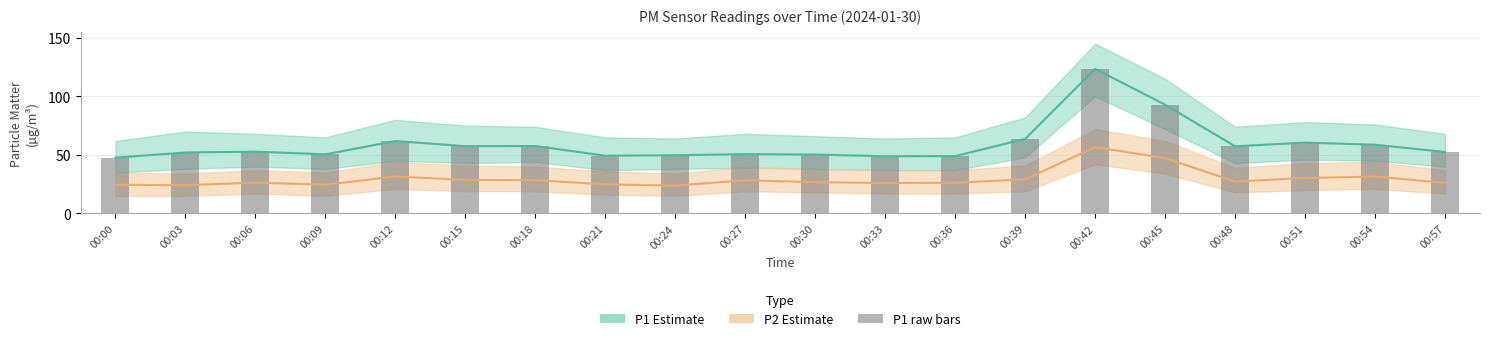

List the labels in order of P2 value, smallest first.

00:24, 00:03, 00:09, 00:00, 00:21, 00:33, 00:57, 00:36, 00:06, 00:30, 00:48, 00:27, 00:18, 00:15, 00:39, 00:51, 00:12, 00:54, 00:45, 00:42